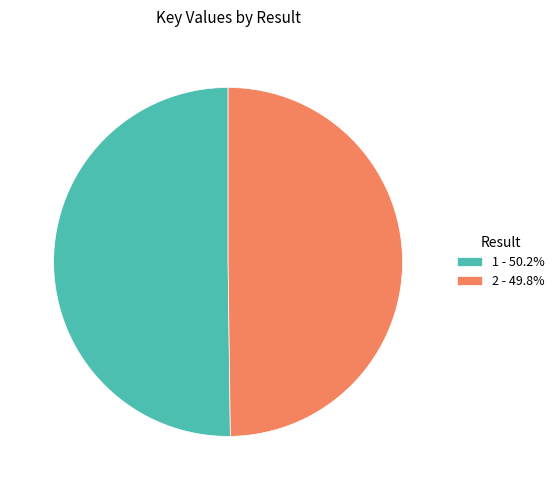

Combined, do 2 - 49.8% and 1 - 50.2% account for over 50%?

Yes